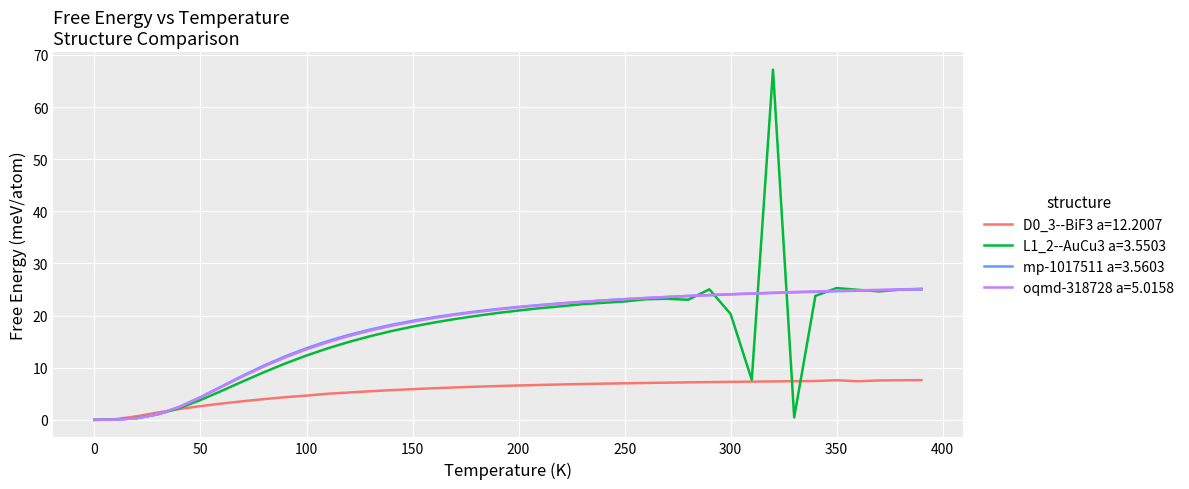

What is the difference between the maximum and second lowest values in the oqmd-318728 a=5.0158 series?

25.1